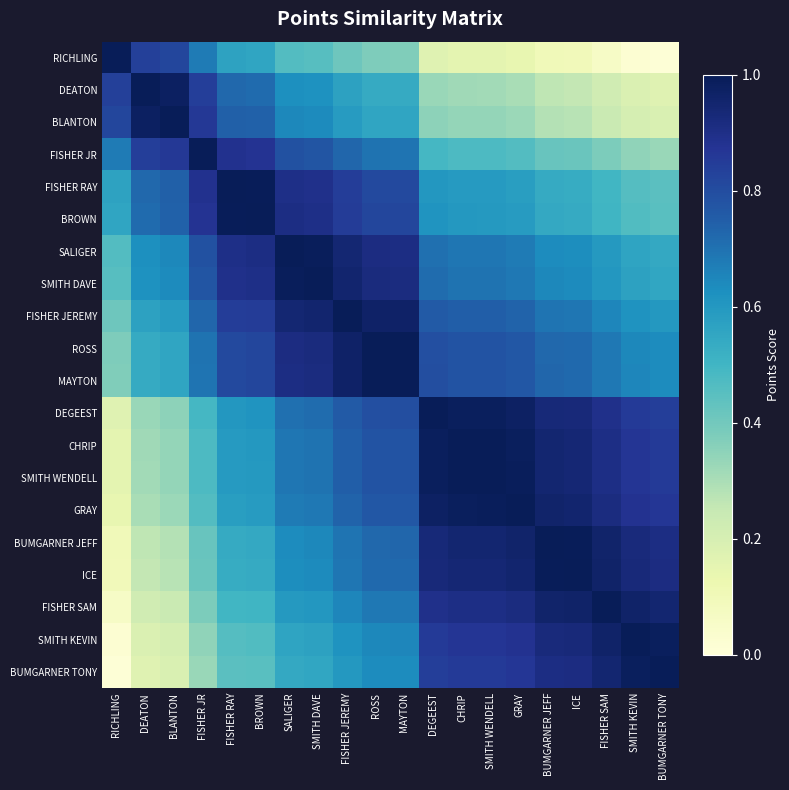

Which has a higher value, CHRIP or SALIGER?

SALIGER